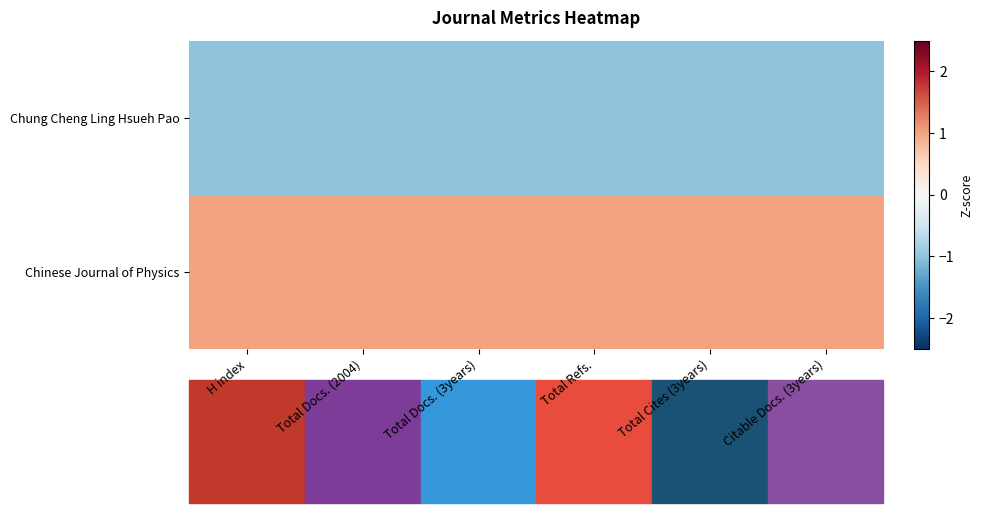

Reading right to left, what are all the values shown in this chart?

Chinese Journal of Physics: Citable Docs. (3years)=1	Total Cites (3years)=1	Total Refs.=1	Total Docs. (3years)=1	Total Docs. (2004)=1	H index=1
Chung Cheng Ling Hsueh Pao: Citable Docs. (3years)=-1	Total Cites (3years)=-1	Total Refs.=-1	Total Docs. (3years)=-1	Total Docs. (2004)=-1	H index=-1